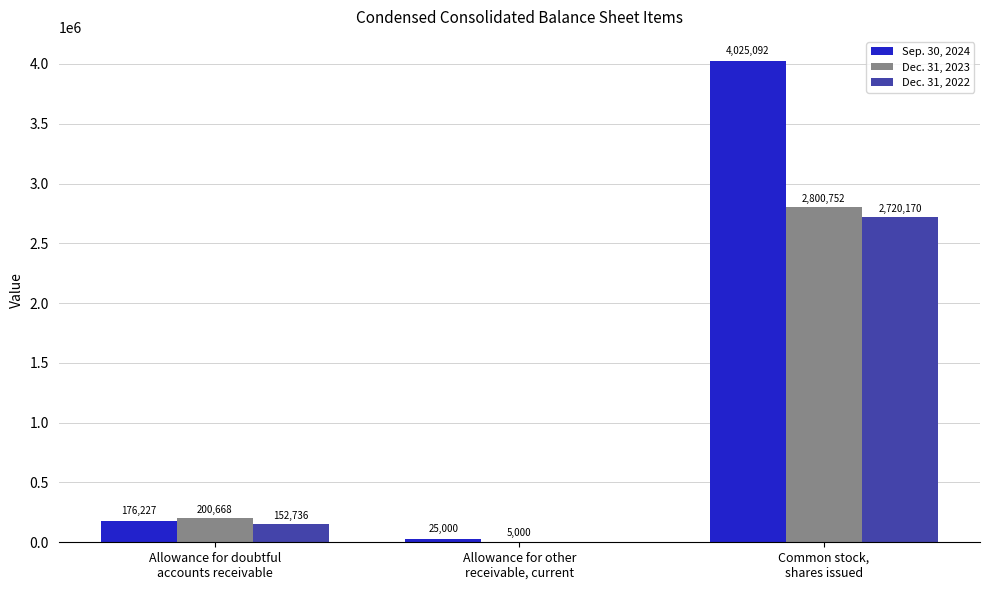

What is the sum of all Sep. 30, 2024 values?

4226319